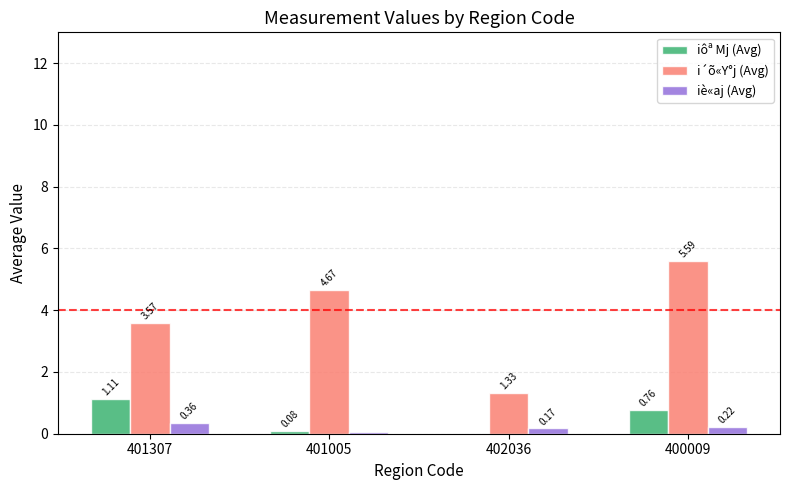

Is the value of iôª Mj (Avg) at 401005 greater than the value of iè«aj (Avg) at 401307?

No